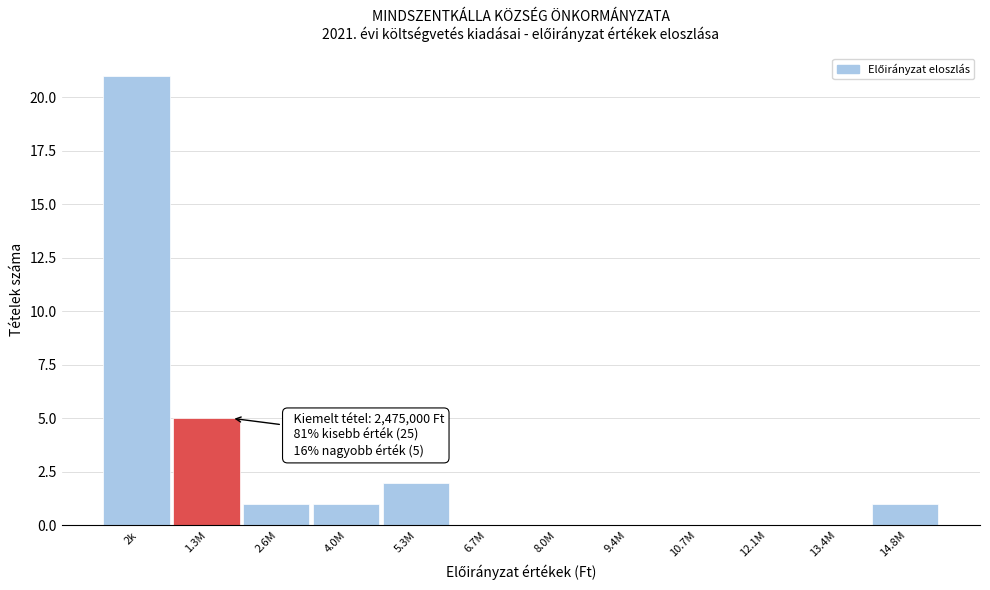

Reading left to right, transcribe all the data shown in this chart.

2k=21	1.3M=5	2.6M=1	4.0M=1	5.3M=2	6.7M=0	8.0M=0	9.4M=0	10.7M=0	12.1M=0	13.4M=0	14.8M=1